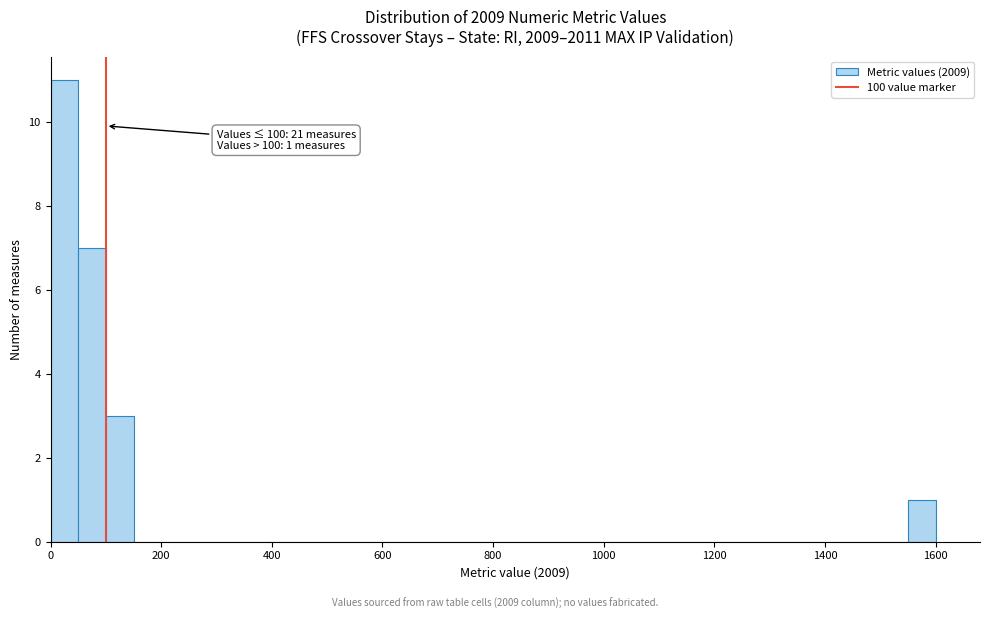

Read against the x-axis, roughly where is the centre of the tallest bar?

20